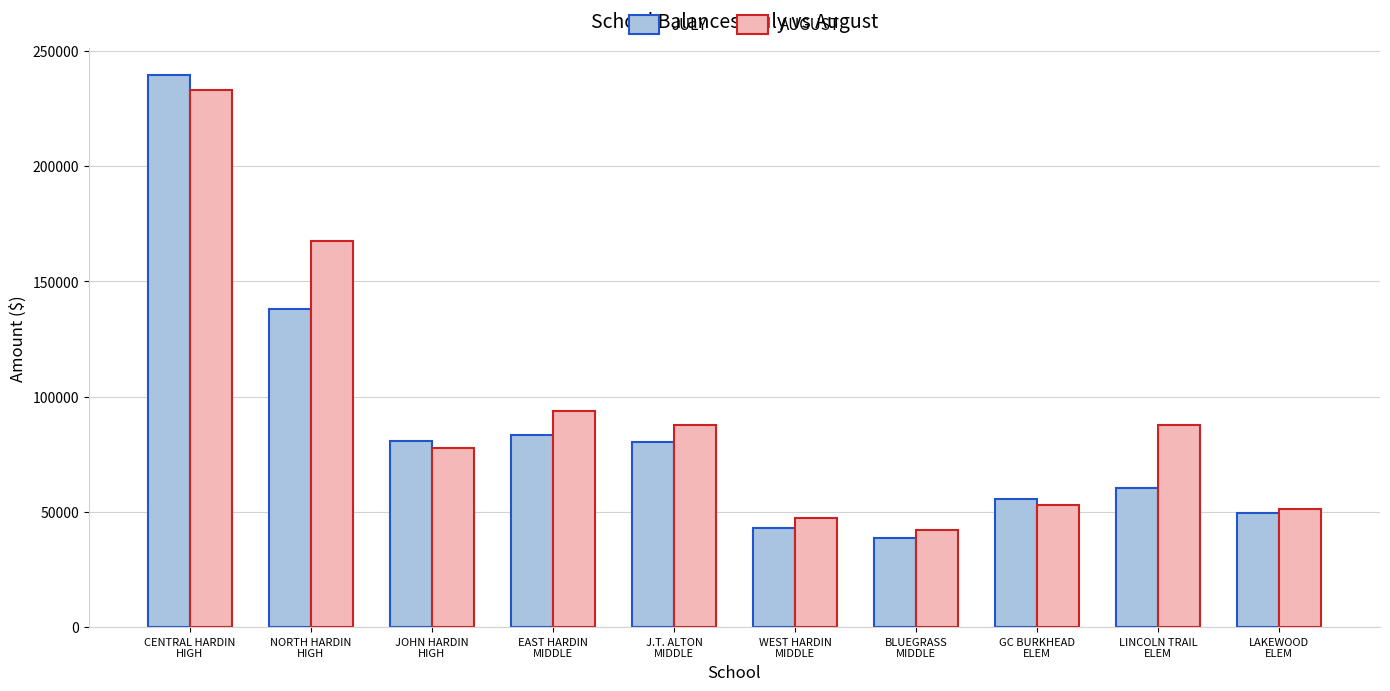

What is the sum of all AUGUST values?

940889.3